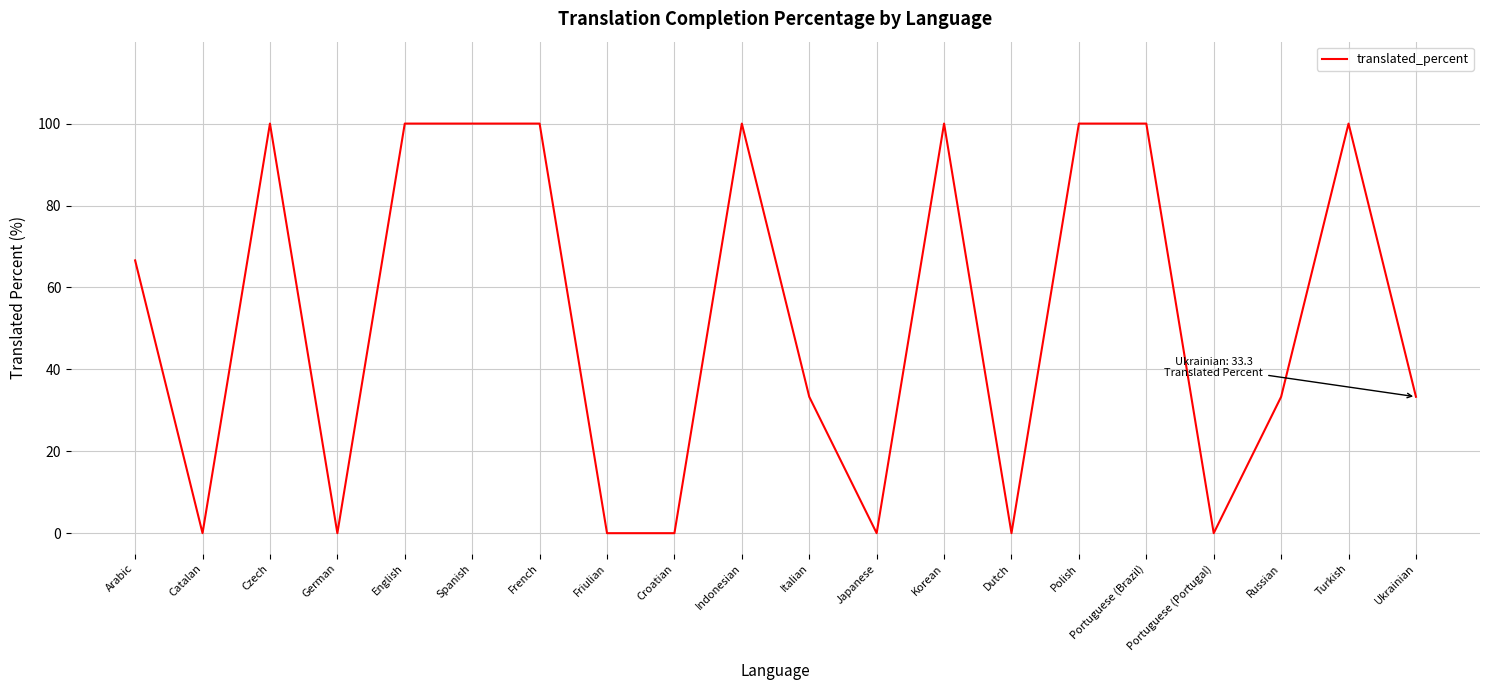

How many lines are shown in the chart?

1